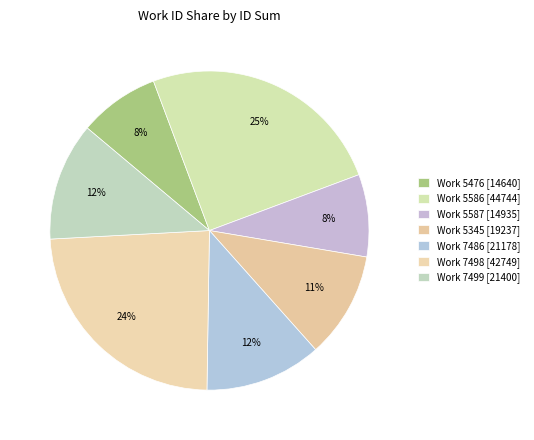

How many segments does this pie chart have?

7